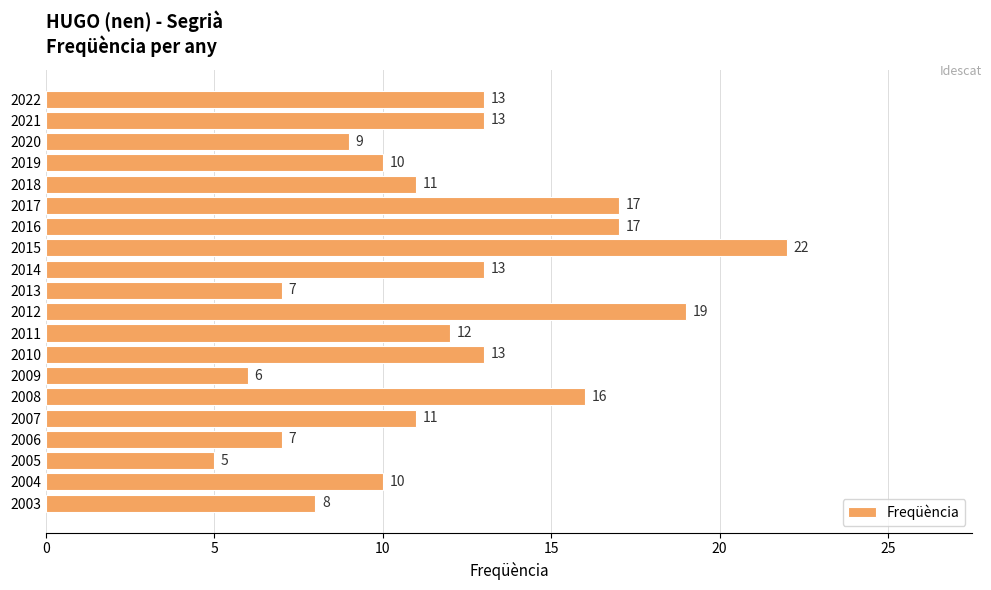

What is the ratio of the value at 2014 to the value at 2021?

1.0